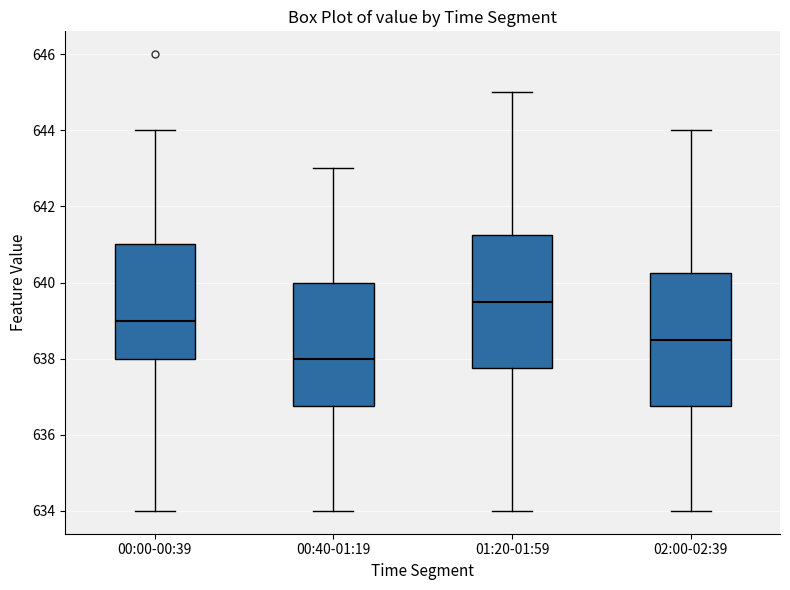

Where does the upper whisker of the box for 02:00-02:39 end on the y-axis? The values are not printed on the chart, so give them approximately, as read against the axis.

644.0